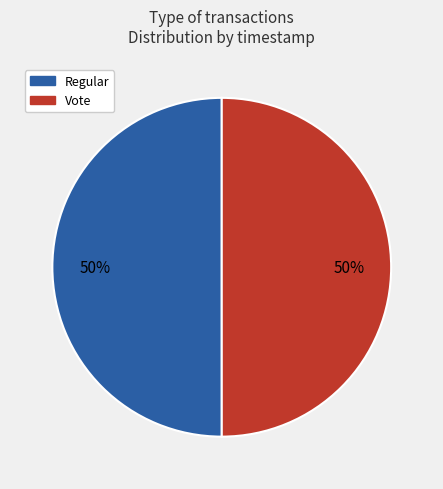

To the nearest percent, what is the average slice percentage?

50%